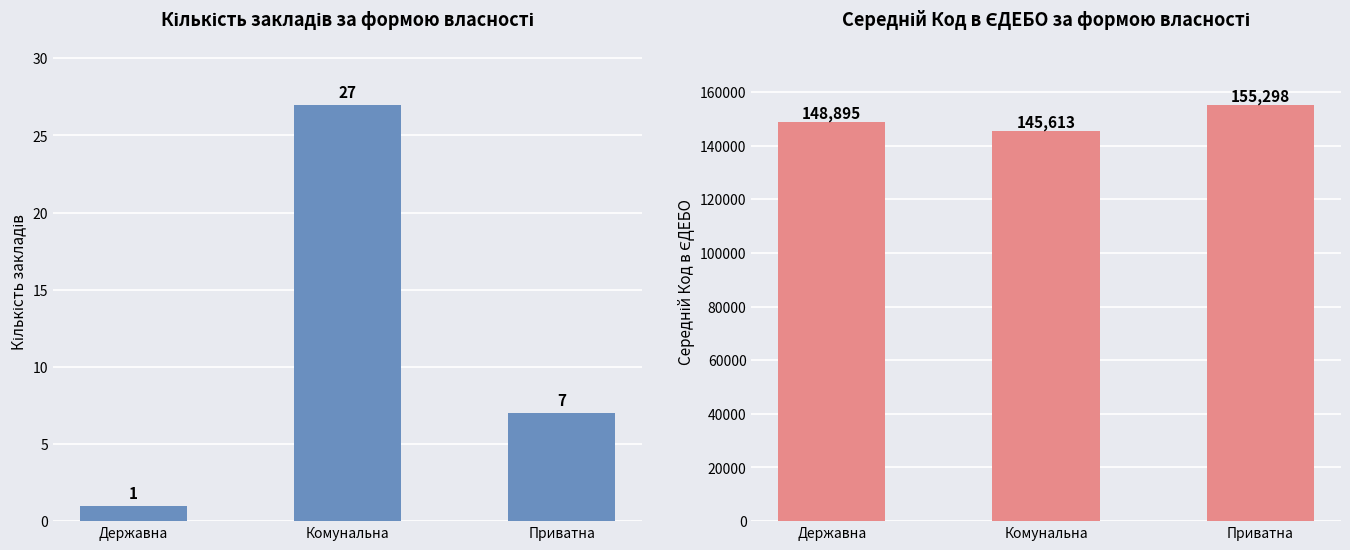

Where does the Середній Код в ЄДЕБО series first go above 148895?

Приватна